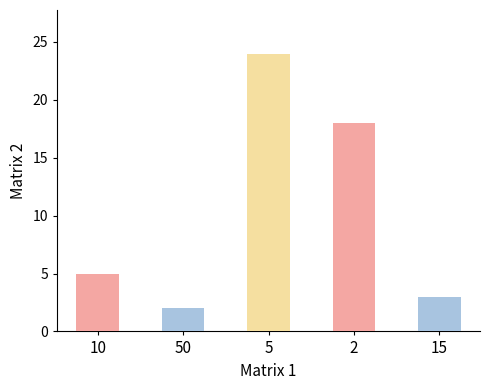

How many data points are less than 5?

2